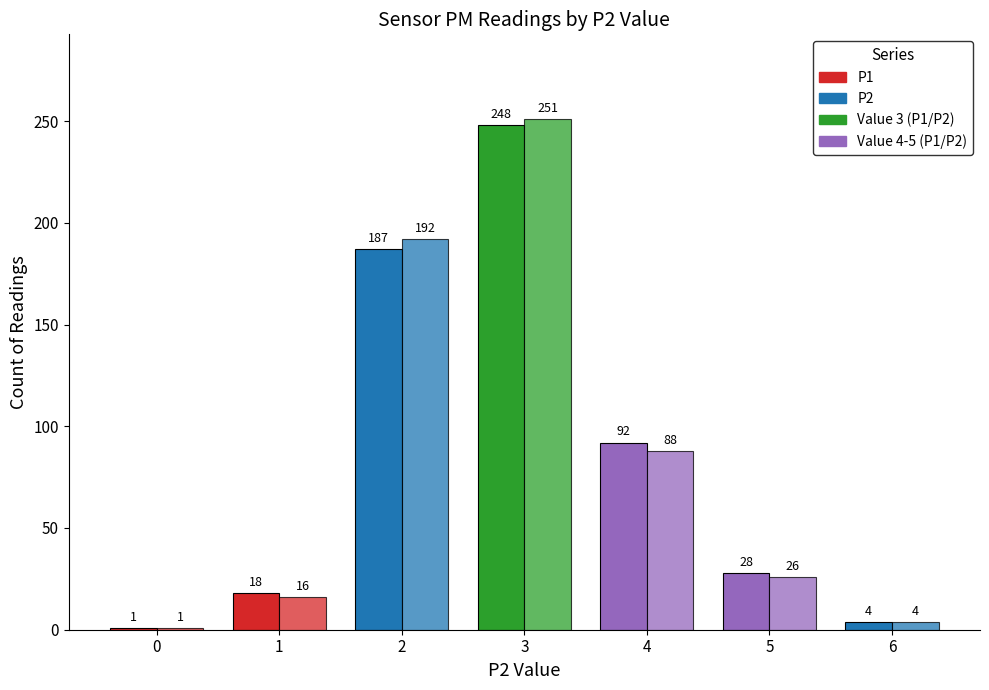

How many series are shown in this chart?

2